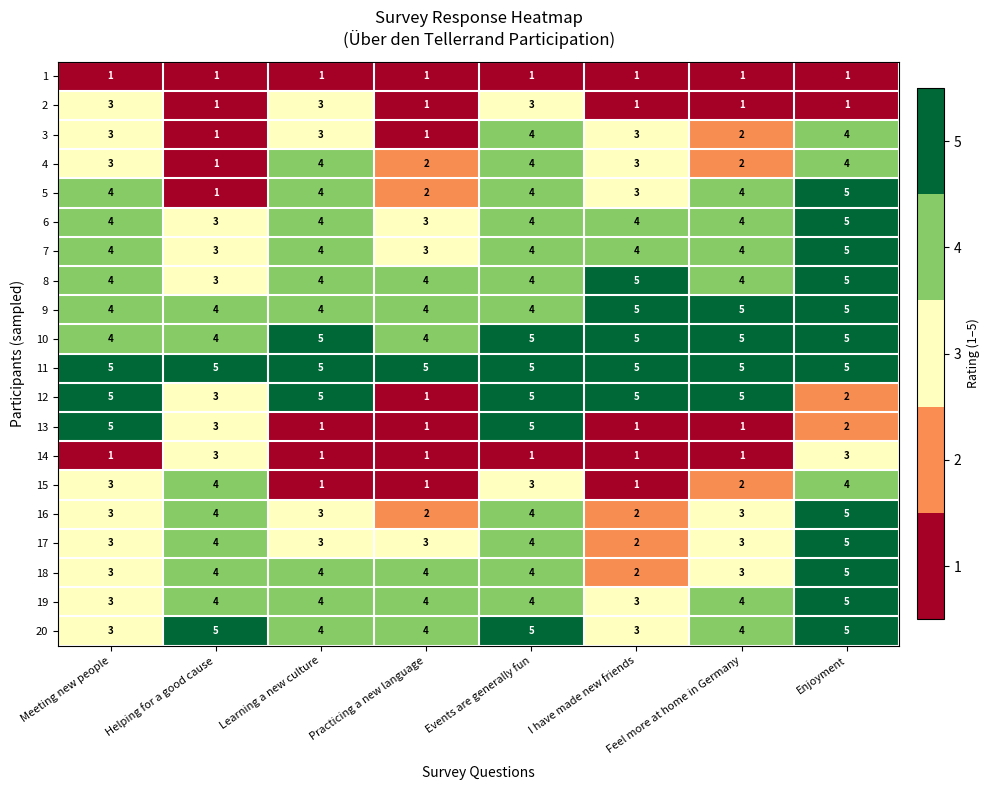

What is the total value across all series at Enjoyment?

81